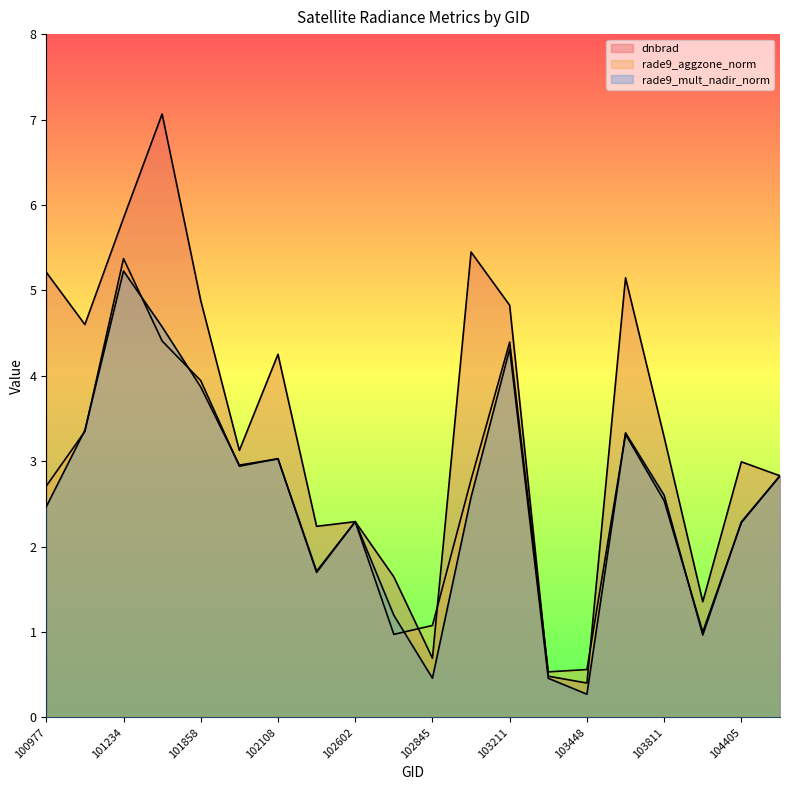

At how many categories does at least one series exceed 4?

9